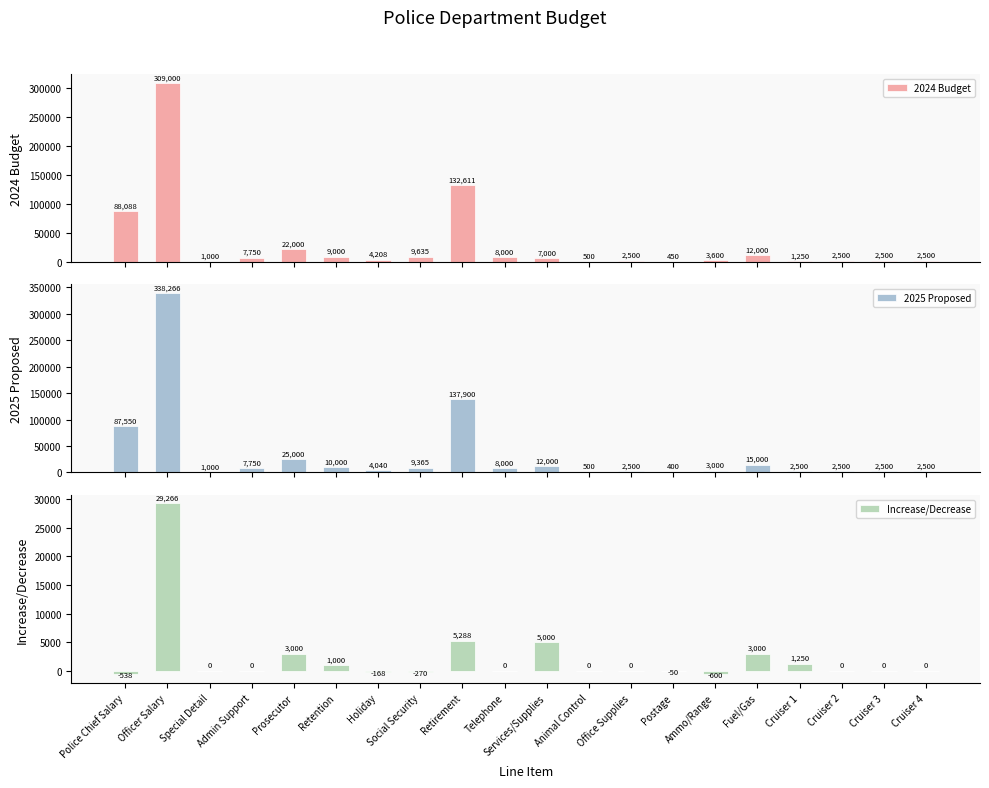

How many bars are there in each group?

3